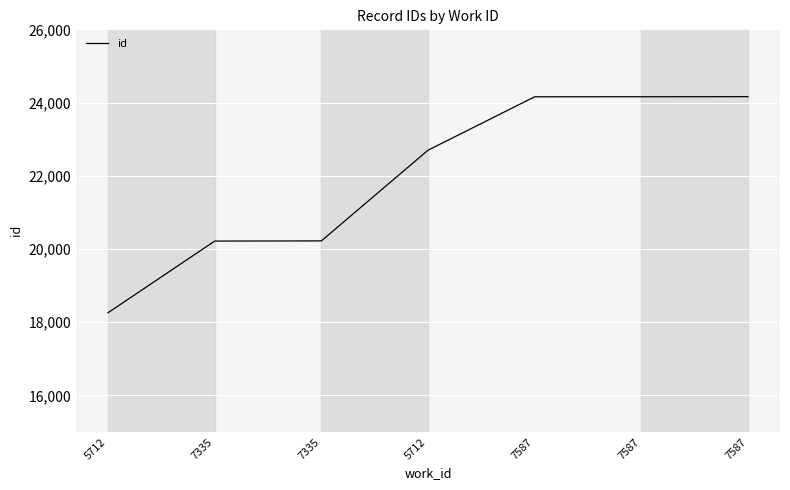

What is the difference between the values at 7335 and 5712?

1962